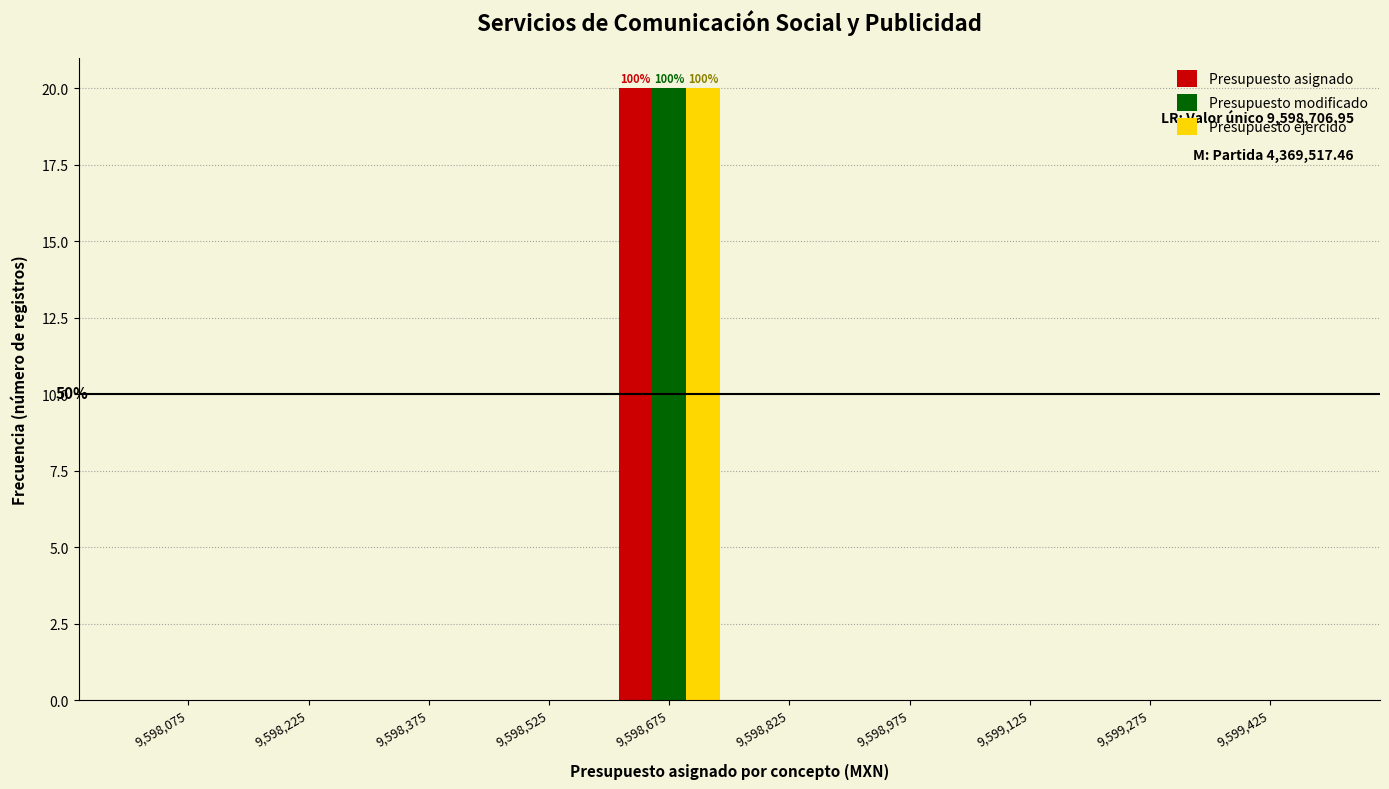

In the Presupuesto modificado series, which range on the x-axis has the tallest bar?

9598600 to 9598750